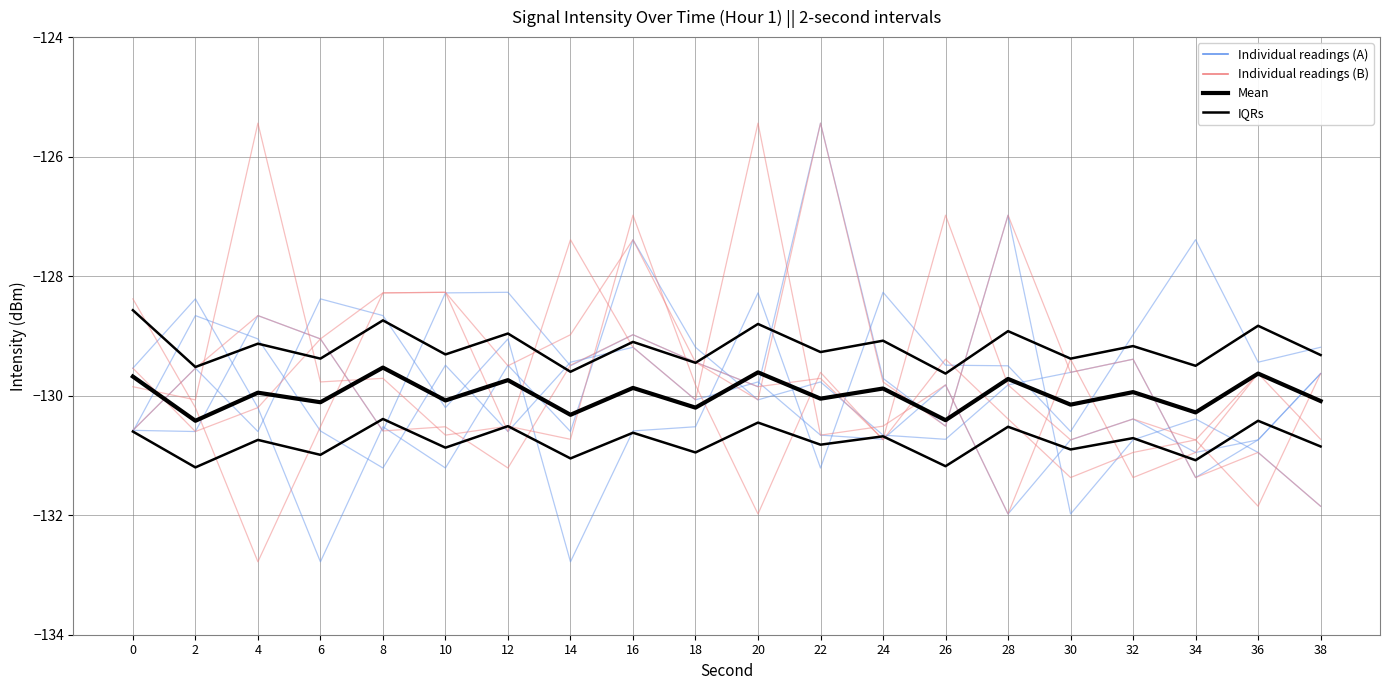

Is this an area chart (filled region under the line)?

No